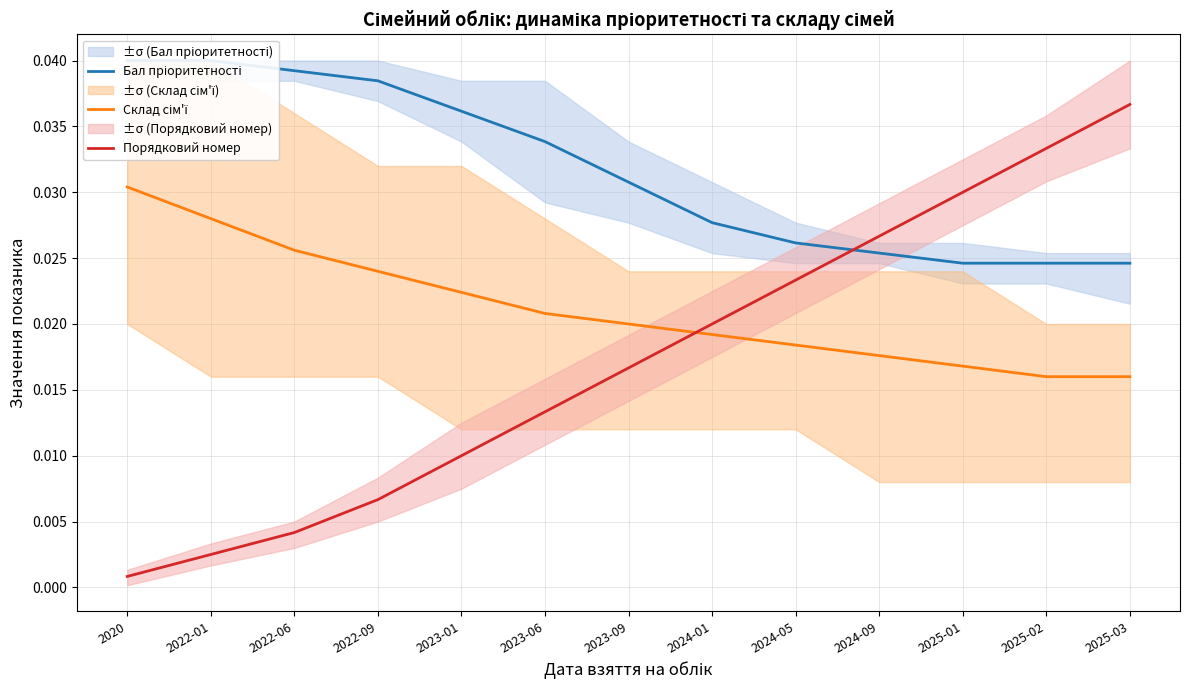

Reading right to left, extract all data points from this chart.

Бал пріоритетності: 2025-03=0.0	2025-02=0.0	2025-01=0.0	2024-09=0.0	2024-05=0.0	2024-01=0.0	2023-09=0.0	2023-06=0.0	2023-01=0.0	2022-09=0.0	2022-06=0.0	2022-01=0.0	2020=0.0
Склад сім'ї: 2025-03=0.0	2025-02=0.0	2025-01=0.0	2024-09=0.0	2024-05=0.0	2024-01=0.0	2023-09=0.0	2023-06=0.0	2023-01=0.0	2022-09=0.0	2022-06=0.0	2022-01=0.0	2020=0.0
Порядковий номер: 2025-03=0.0	2025-02=0.0	2025-01=0.0	2024-09=0.0	2024-05=0.0	2024-01=0.0	2023-09=0.0	2023-06=0.0	2023-01=0.0	2022-09=0.0	2022-06=0.0	2022-01=0.0	2020=0.0